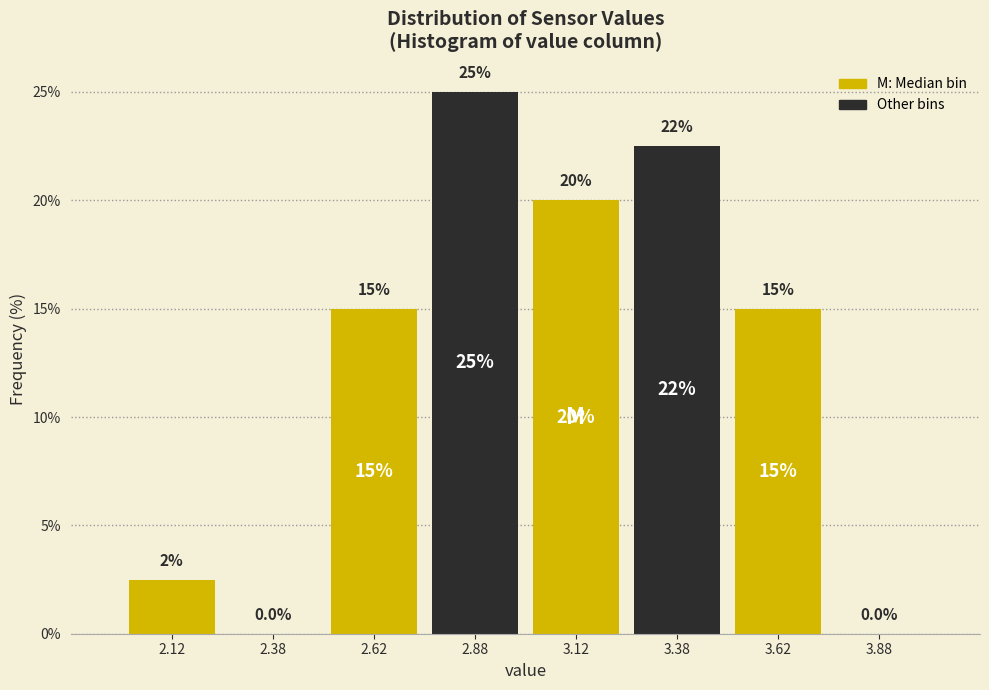

Which range on the x-axis has the tallest bar?

2.75 to 3.00